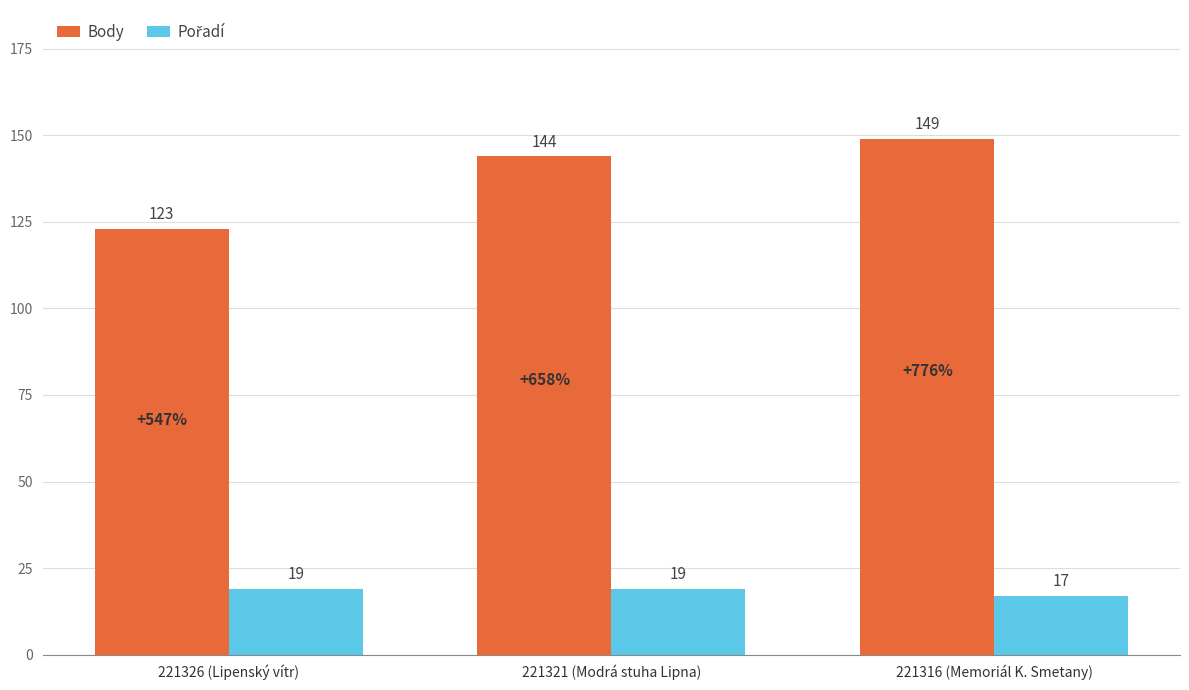

What is the difference between the maximum and second lowest values in the Body series?

5